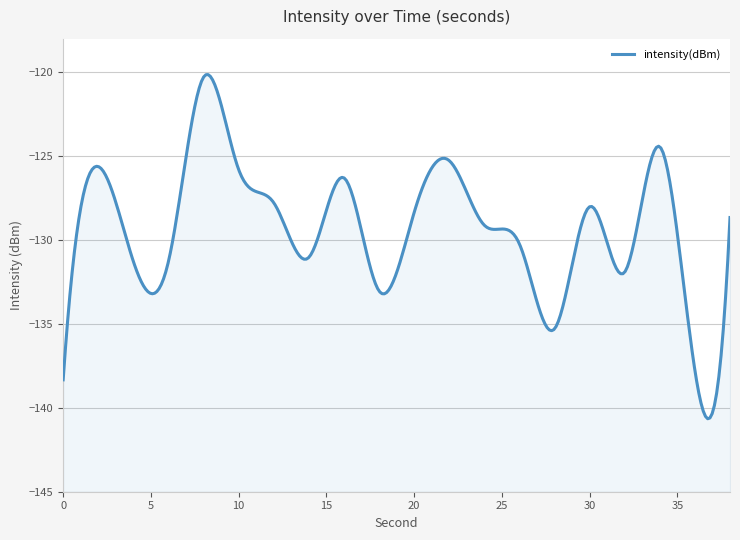

How many data points does each series have?

20